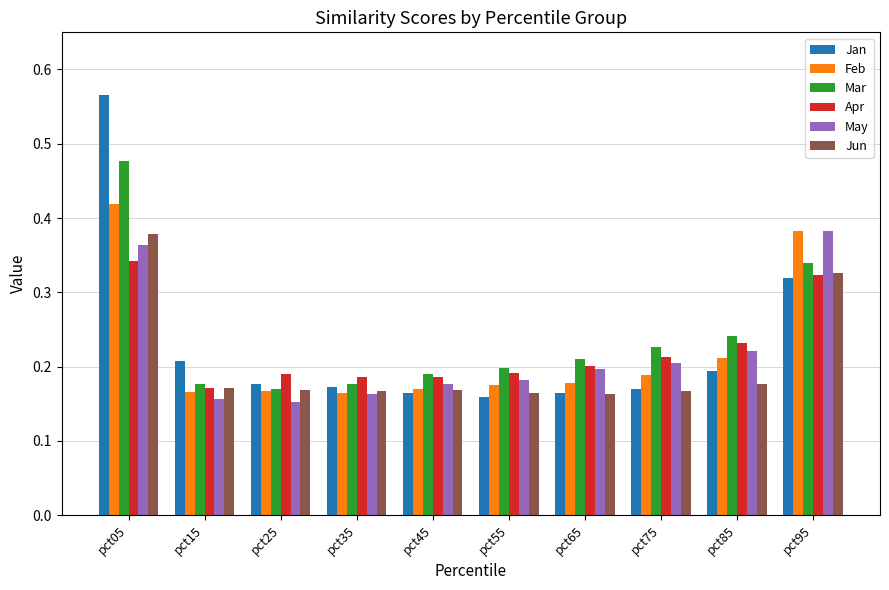

The Jan series shows 0.3 at pct75. True or false?

False